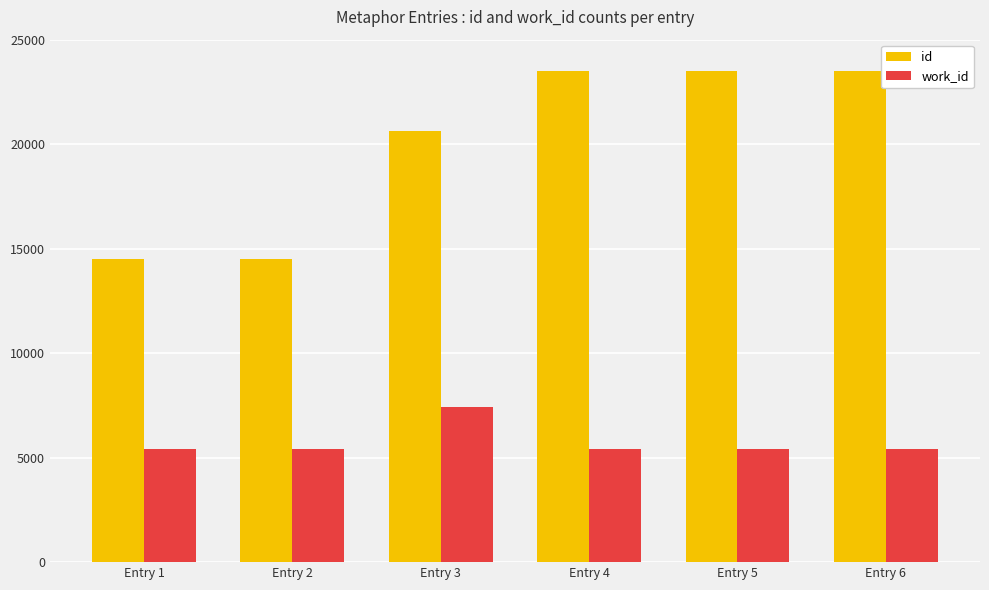

What is the value of the work_id bar at the 5th from the left?

5407